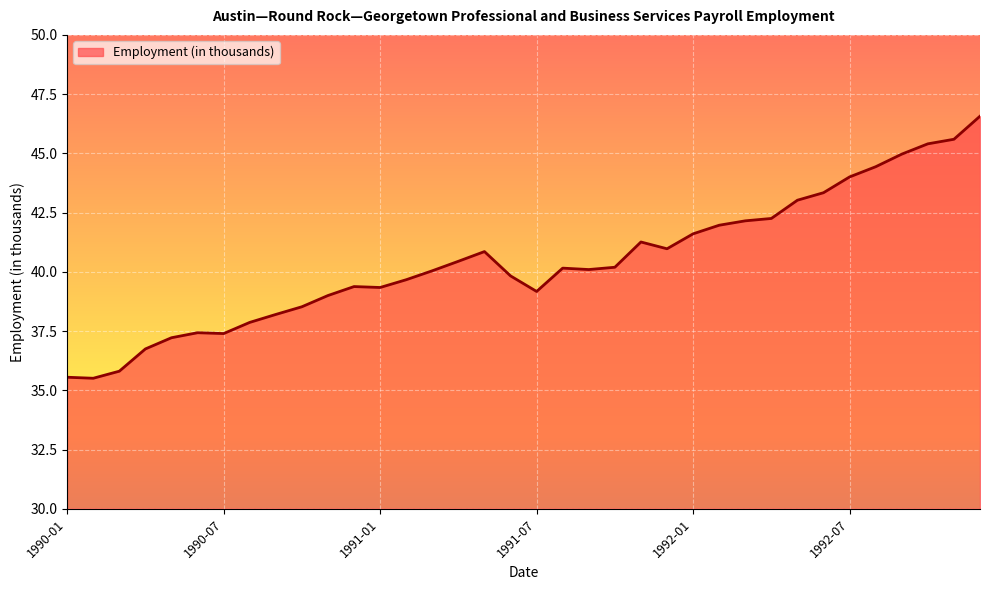

What is the smallest value displayed?

35.5